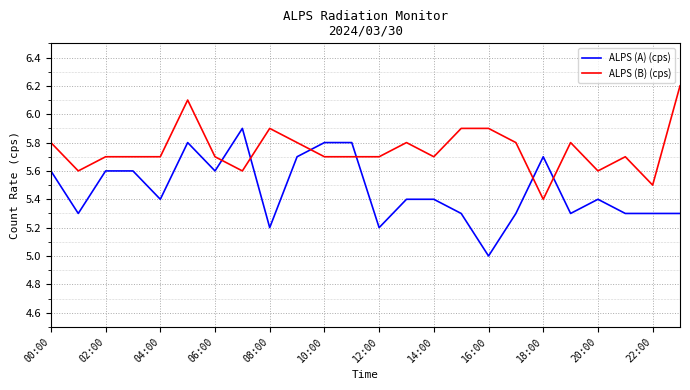

How many times do ALPS (B) (cps) and ALPS (A) (cps) cross each other?

6